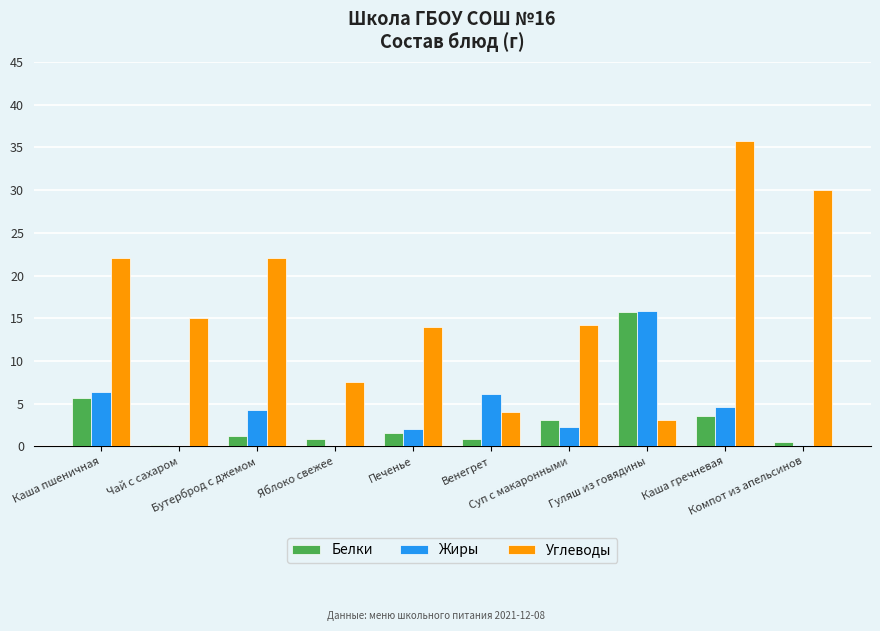

Which series has the largest total across all categories?

Углеводы